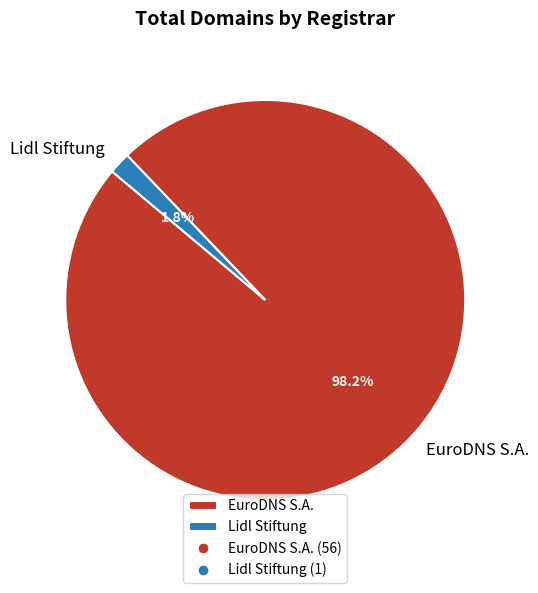

Count the number of slices in the pie.

2